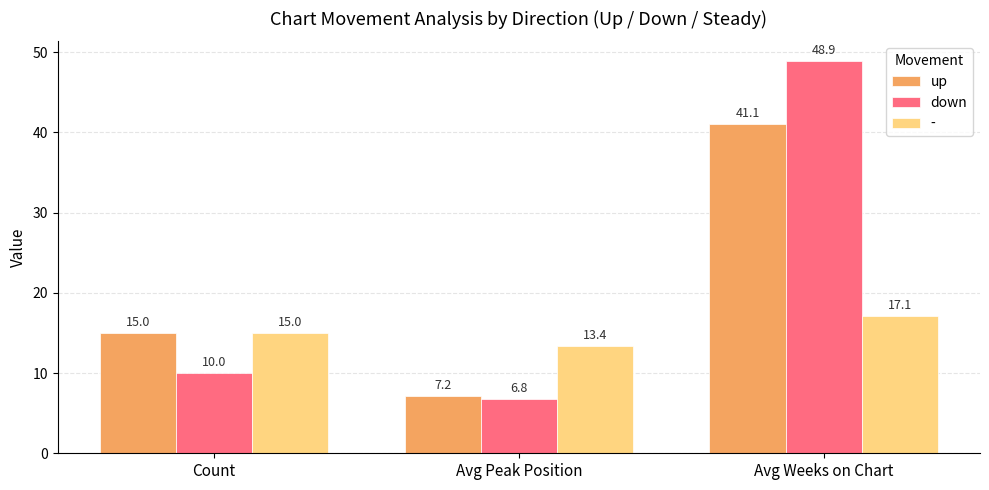

Reading left to right, list all the values displayed in this chart.

up: 15.0	7.2	41.1
down: 10.0	6.8	48.9
-: 15.0	13.4	17.1